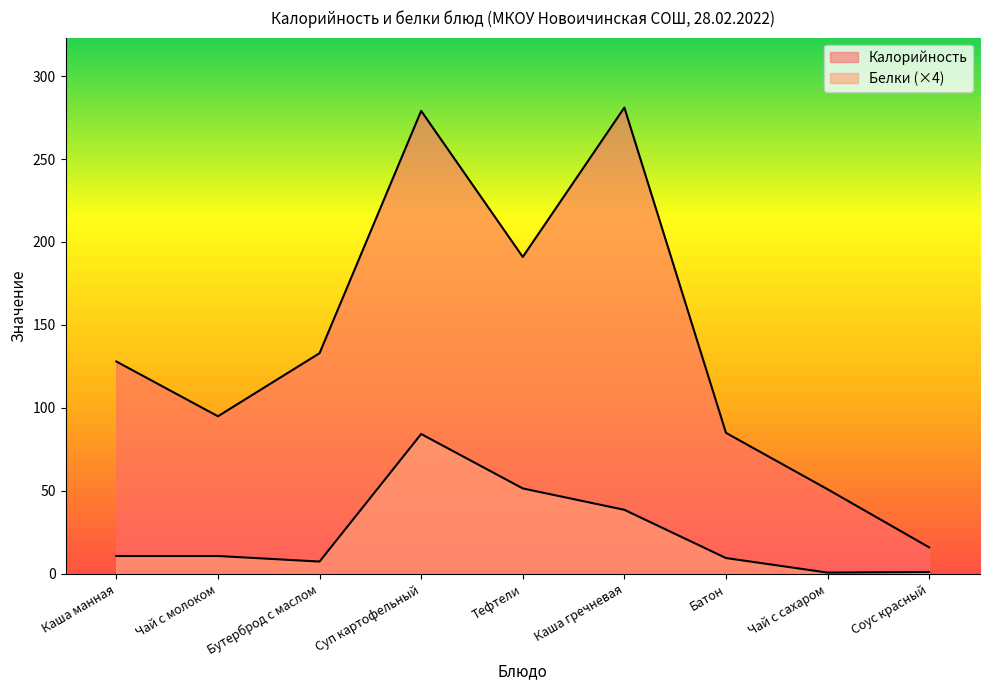

True or false: Калорийность and Белки cross at least once.

False